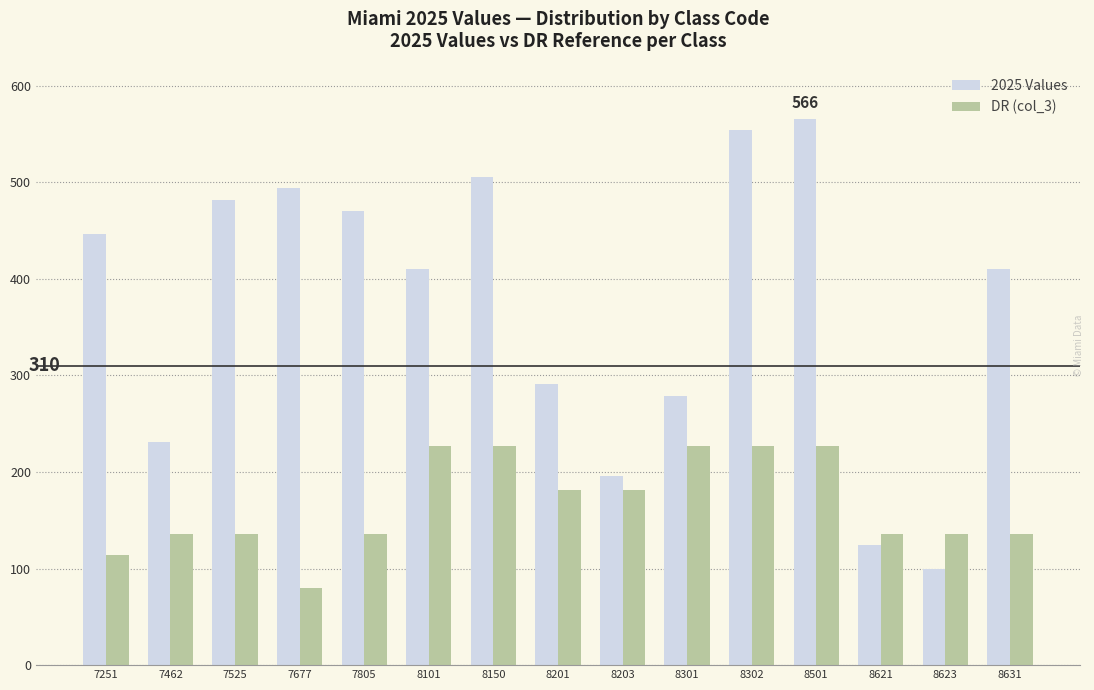

Count the number of categories in the chart.

15